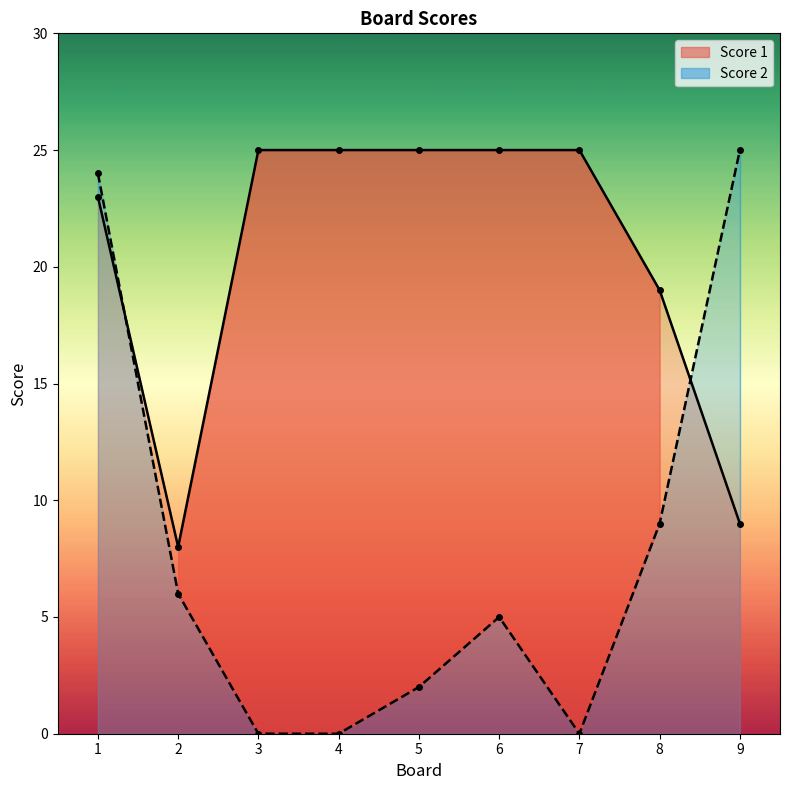

Does the chart display data point markers on the line(s)?

Yes